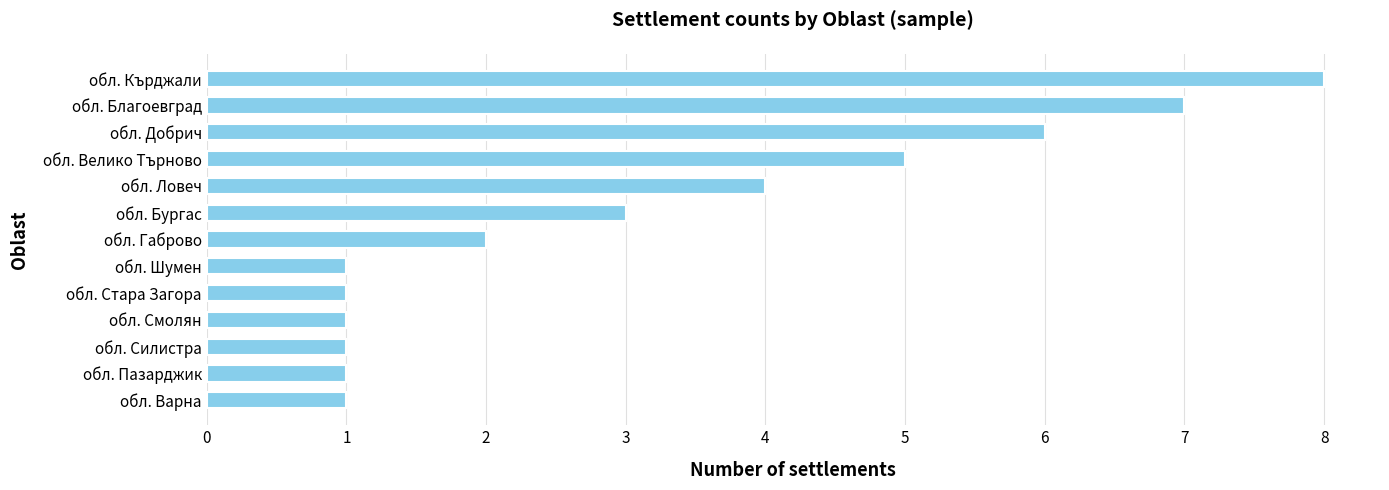

What is the ratio of the value at обл. Пазарджик to the value at обл. Шумен?

1.0